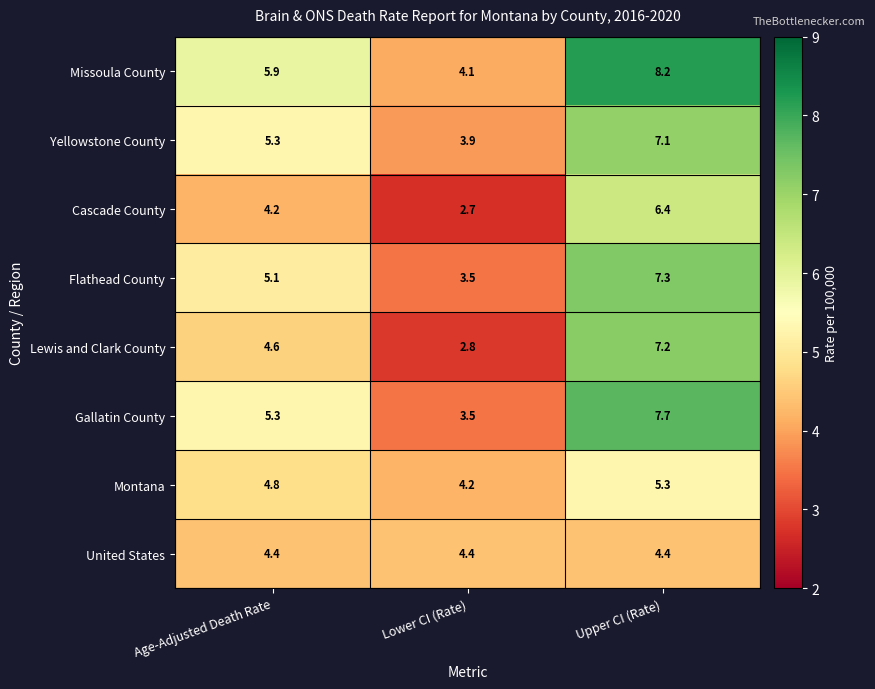

Where does the Flathead County series first go above 5?

Age-Adjusted Death Rate